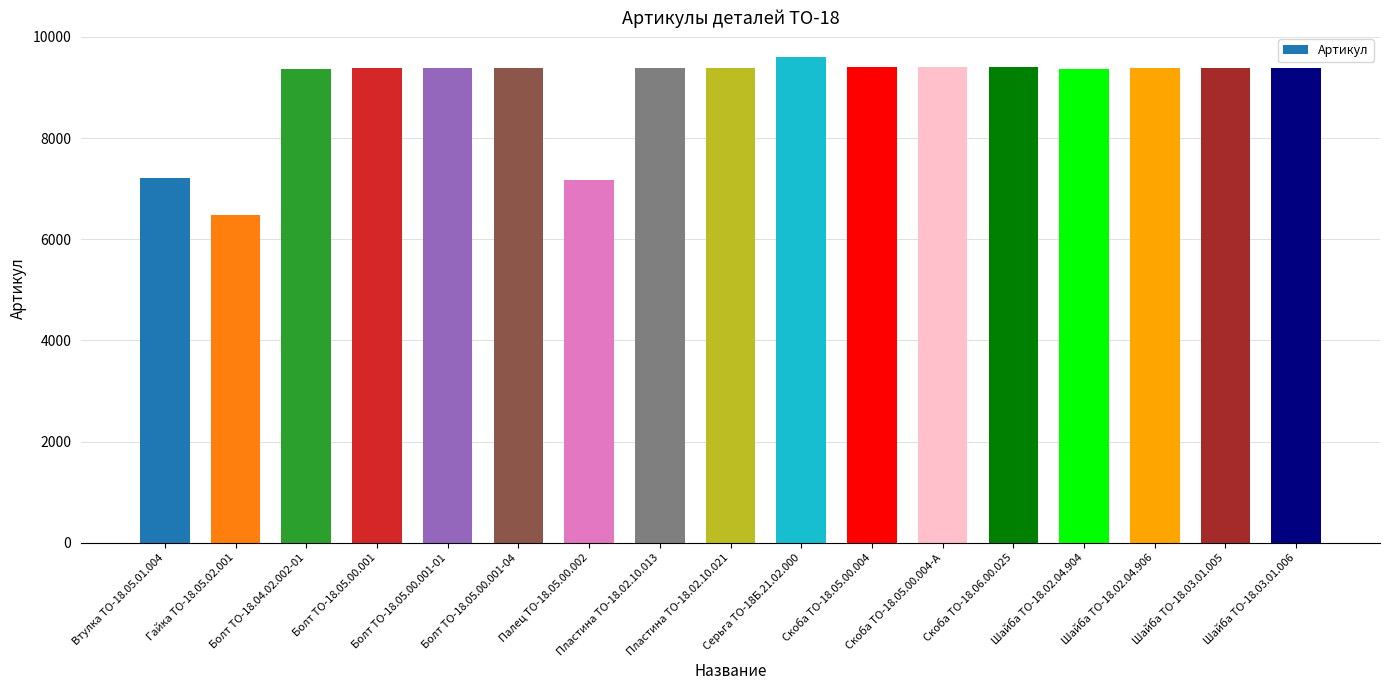

At which label is the value closest to 8039?

Втулка ТО-18.05.01.004